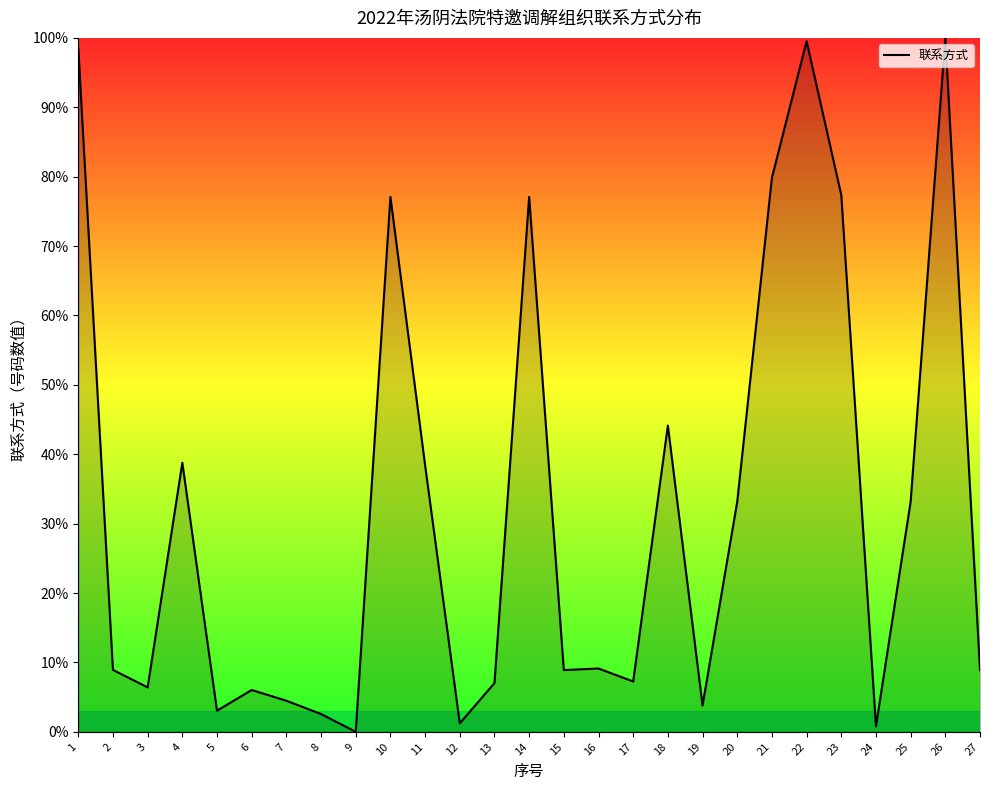

How many values are above zero?

26